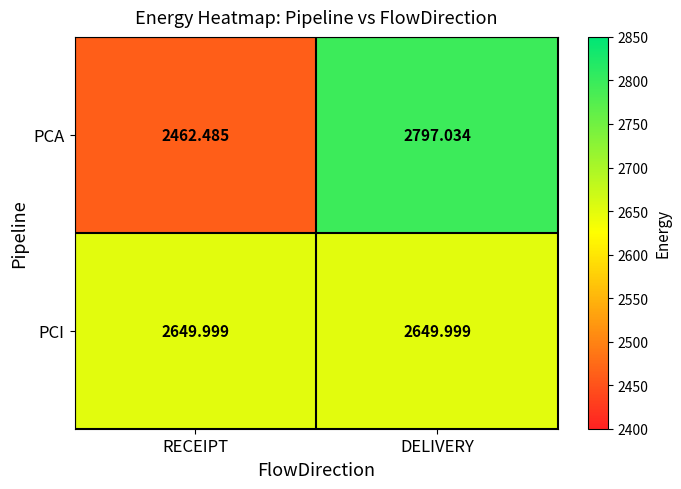

Which label corresponds to the largest value in the chart?

DELIVERY